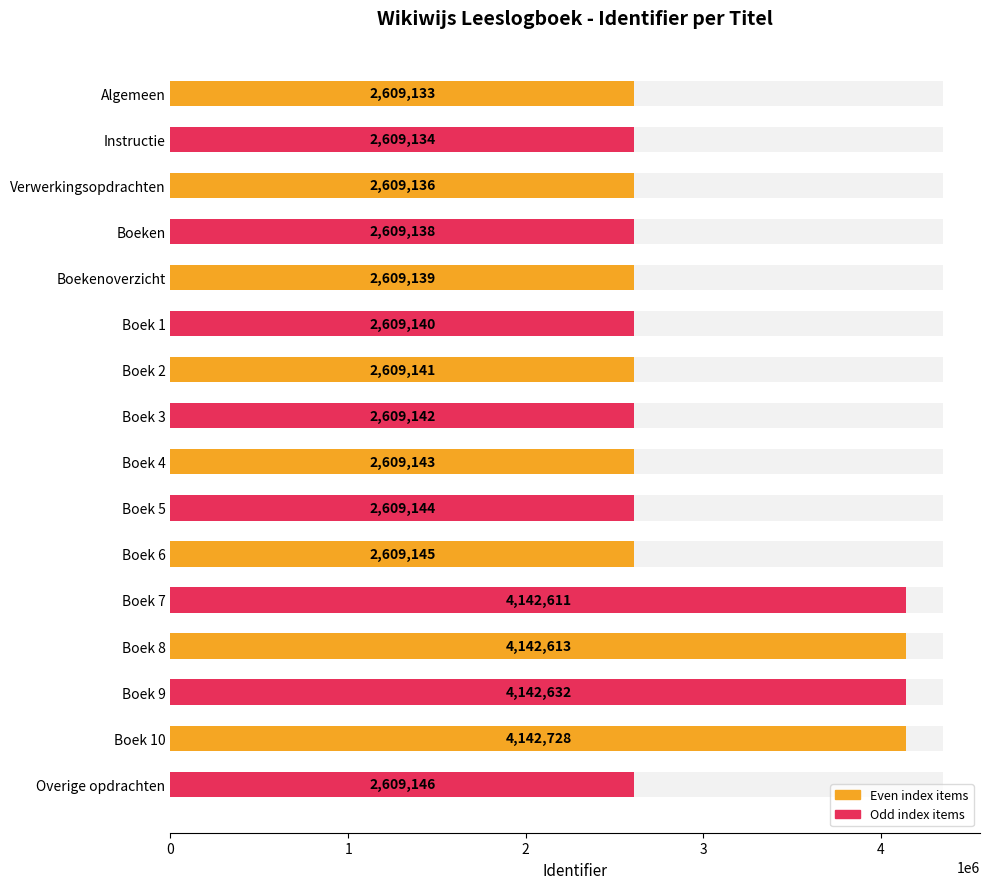

How many bars are there in total?

16